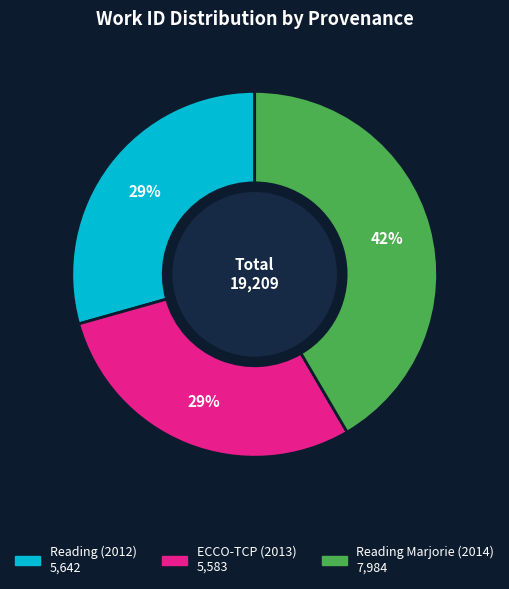

Is there any slice that represents more than half of the pie?

No